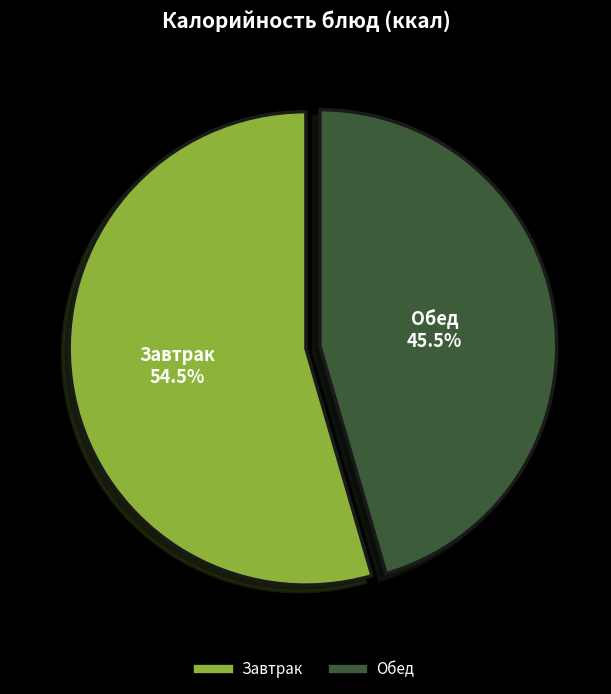

Is there a majority slice in this chart?

Yes